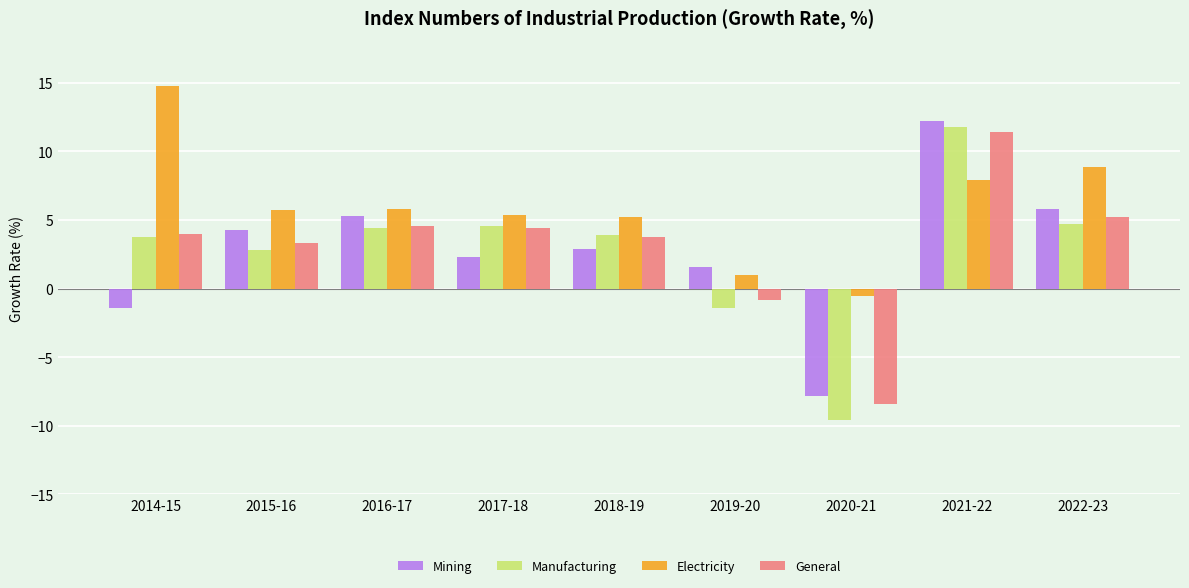

At how many categories does at least one series exceed 4?

7